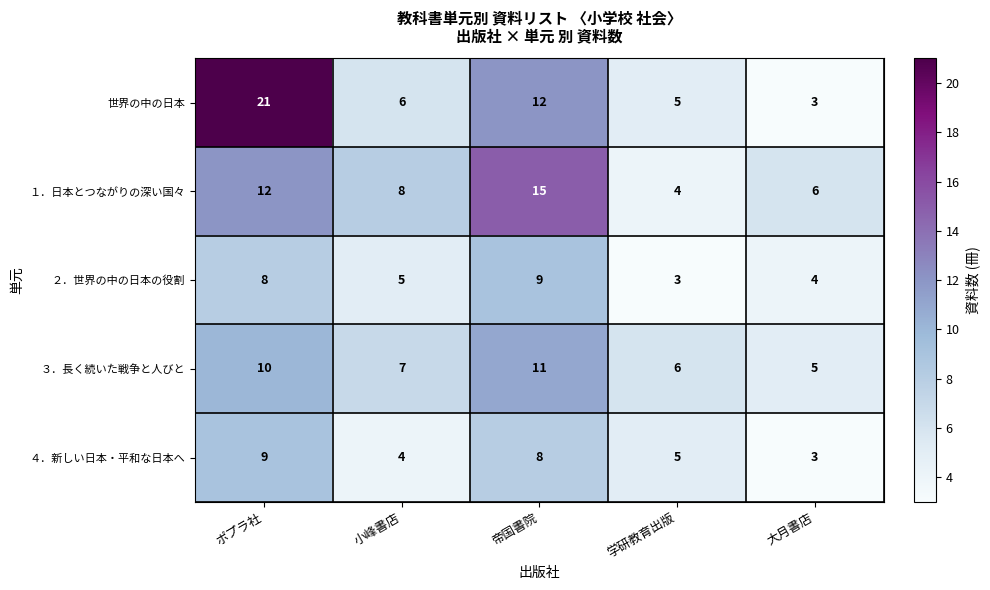

How many categories are shown in the chart?

5